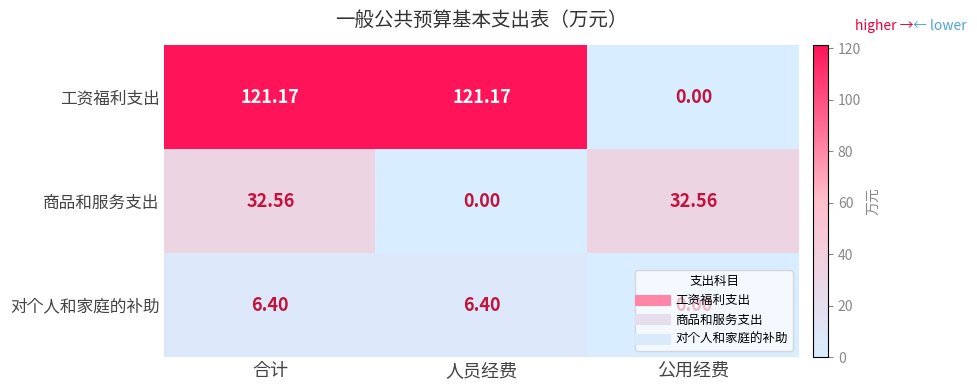

Rank the series by their average value, from highest to lowest.

工资福利支出, 商品和服务支出, 对个人和家庭的补助